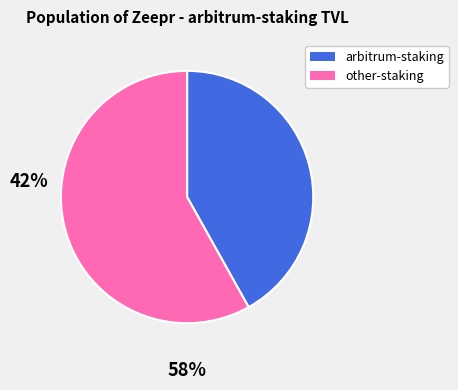

Does any single category account for the majority?

Yes